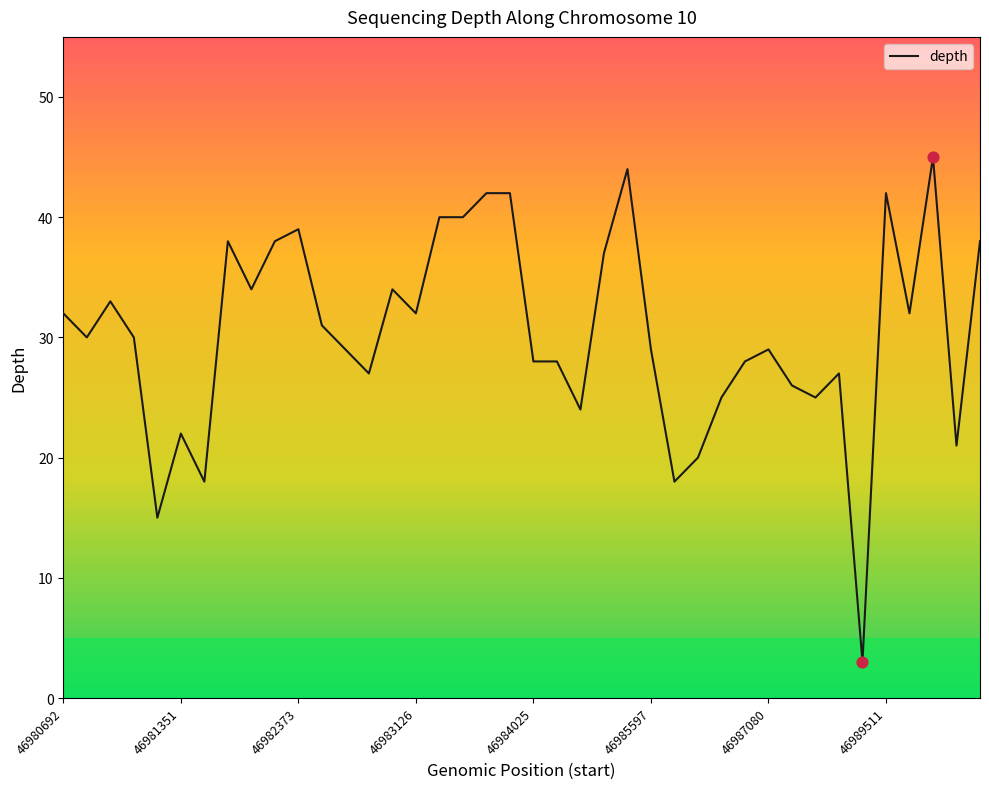

What is the difference between the maximum and minimum values?

42